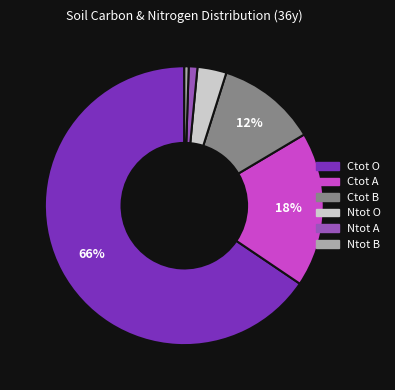

Is the sum of Ctot O and Ctot A greater than half?

Yes